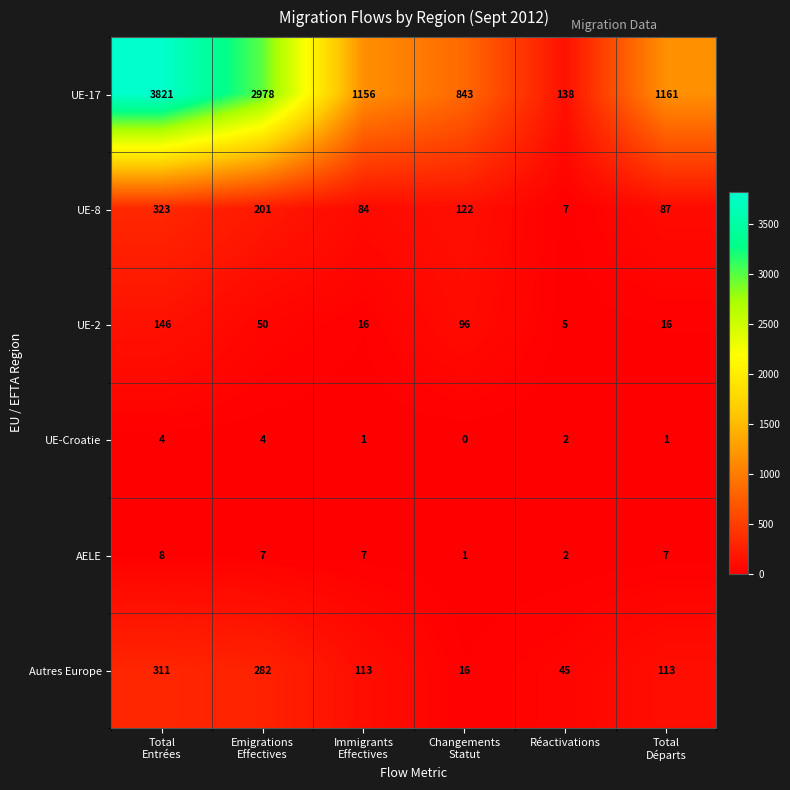

Rank the series by their maximum value, from highest to lowest.

UE-17, UE-8, Autres Europe, UE-2, AELE, UE-Croatie